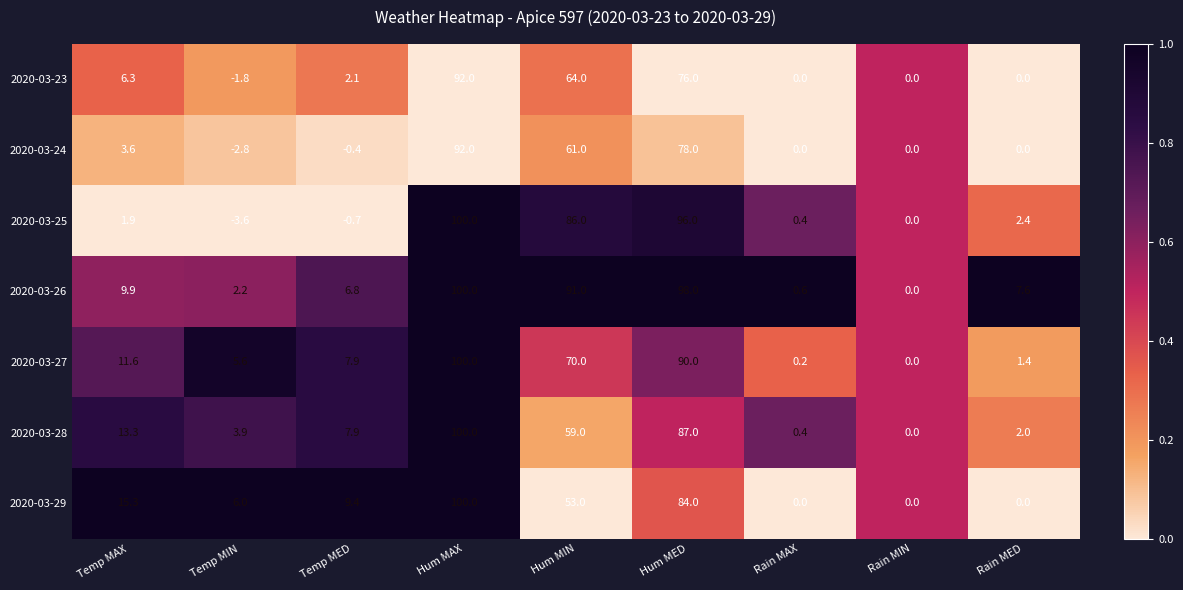

Which series has the largest range (max minus min)?

2020-03-25